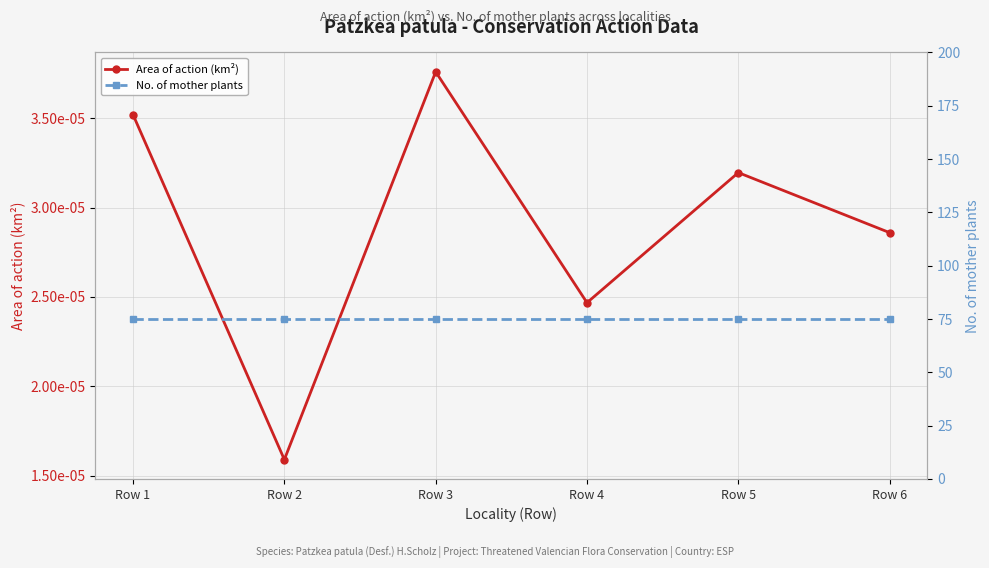

At which label does Area of action (km²) reach its minimum?

Row 2